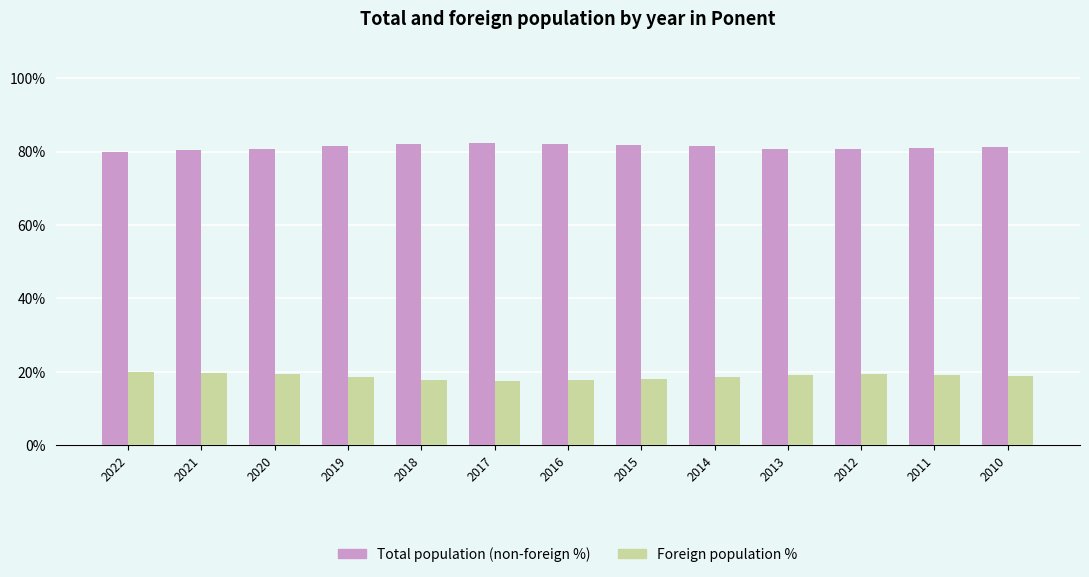

How many distinct data groups are displayed?

2